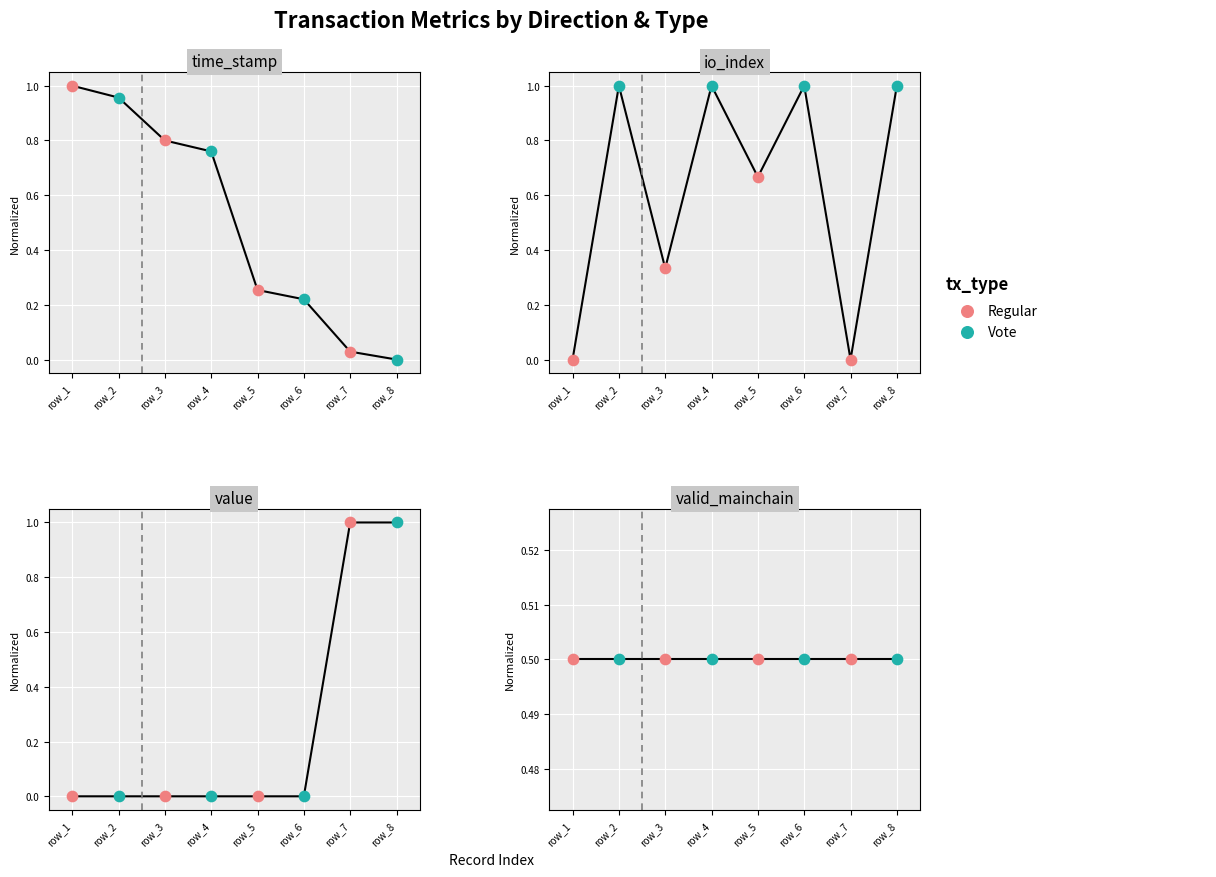

At how many categories does at least one series exceed 0?

8